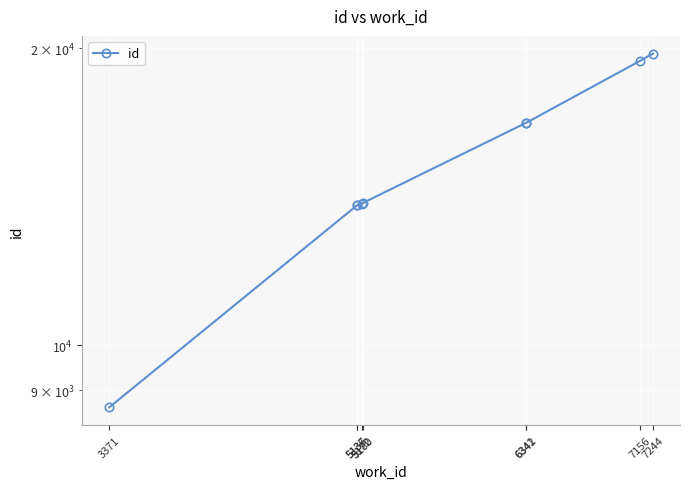

Reading left to right, transcribe all the data shown in this chart.

3371=8647	5136=13853	5137=13854	5172=13902	5180=13936	6341=16797	6342=16798	7156=19419	7244=19742